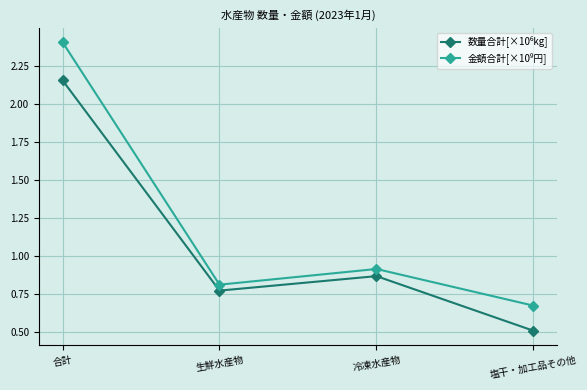

What is the minimum value shown in the chart?

0.5